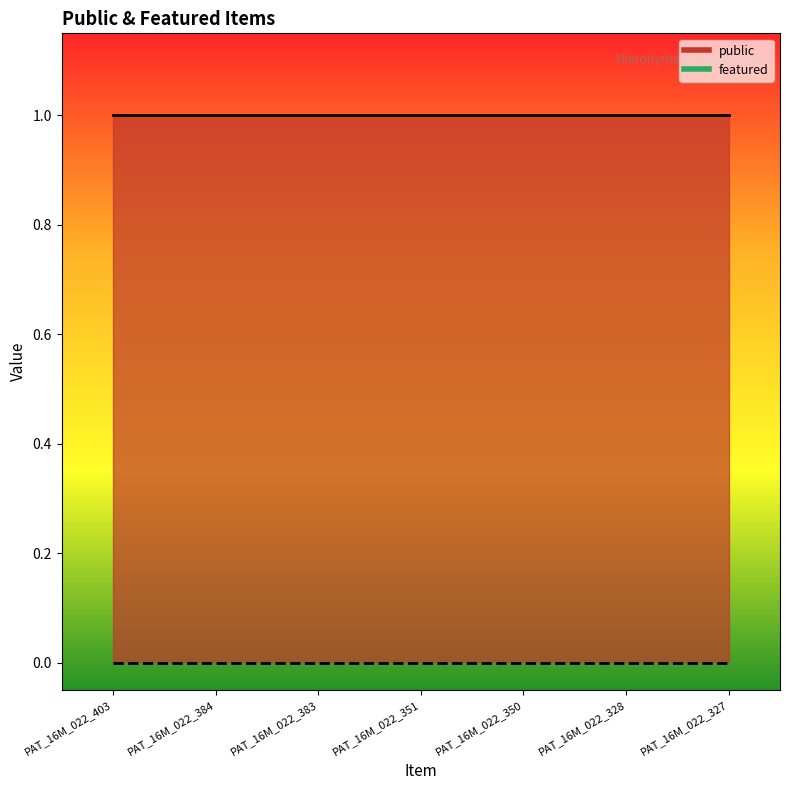

What is the sum of all public values?

7